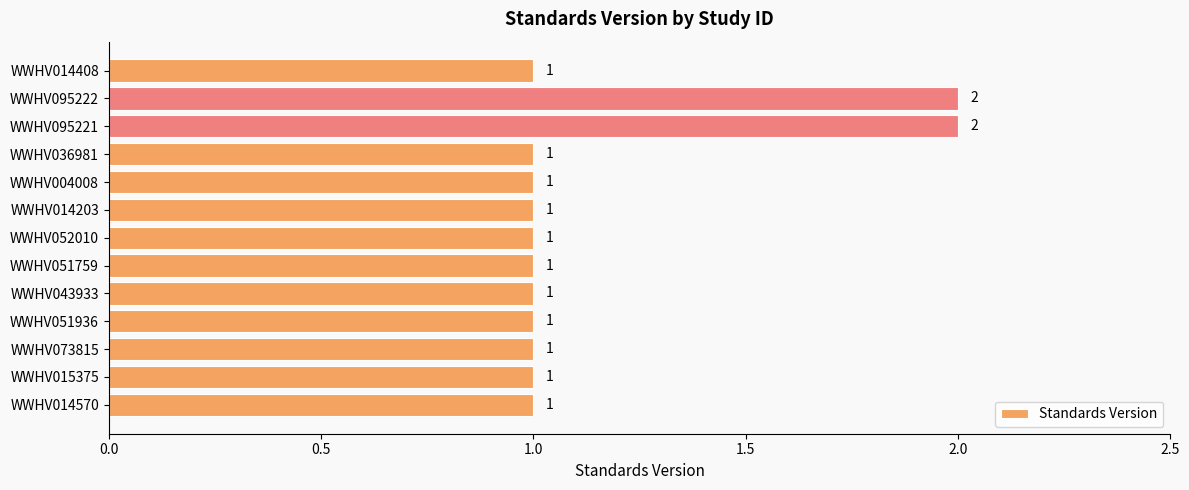

The chart shows a value of 3 at WWHV095222. True or false?

False